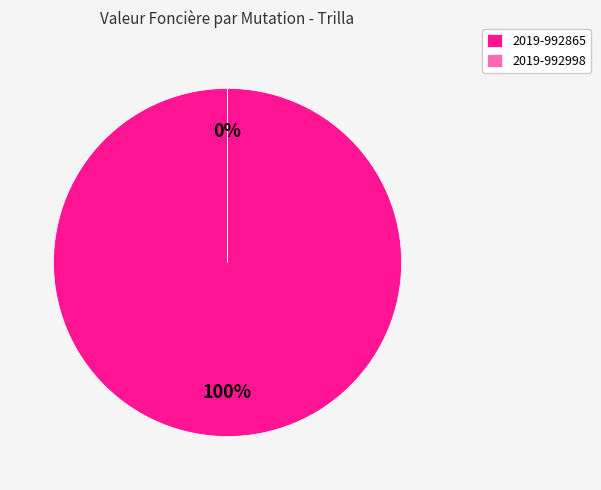

Rank the categories by value from highest to lowest.

2019-992865, 2019-992998